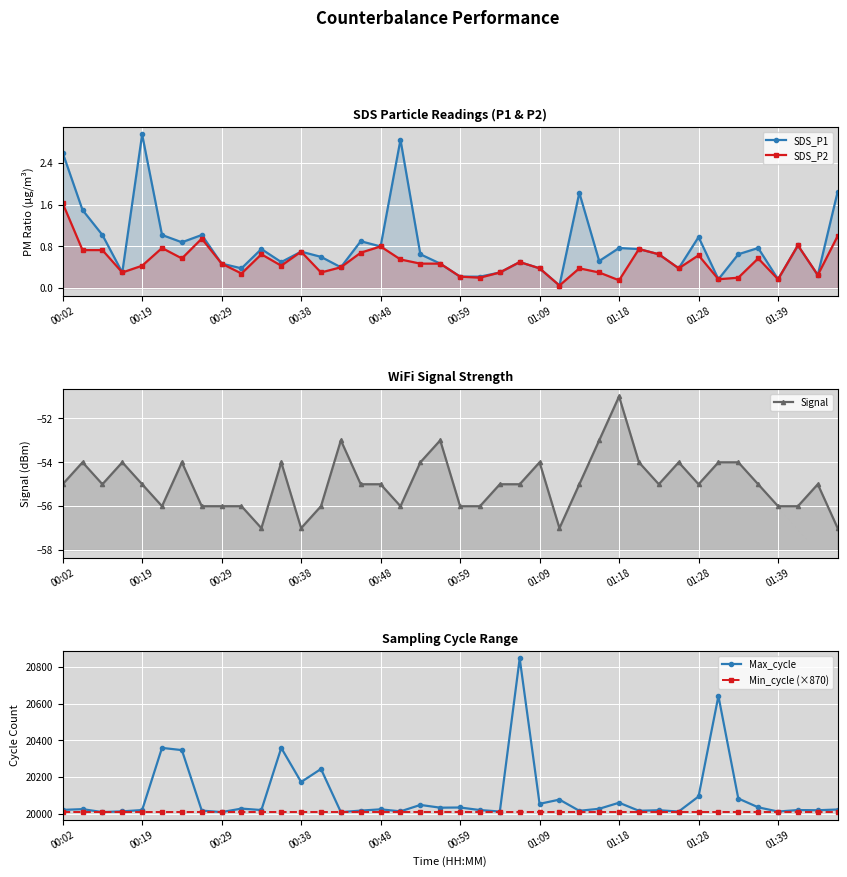

What is the lowest value of the Min_cycle (×870) series?

20010